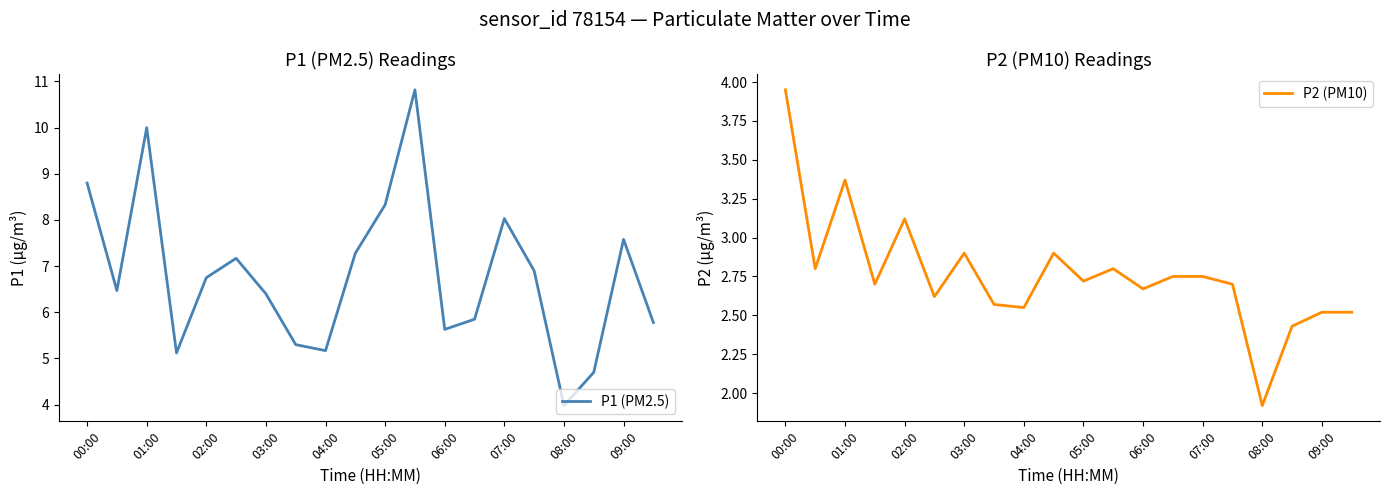

The value of P1 (PM2.5) at 09:00 is 13.1. True or false?

False